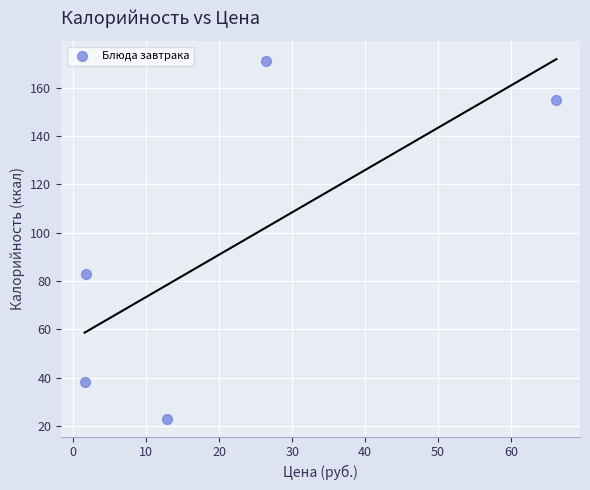

What is the range of Y values (max minus min)?

148